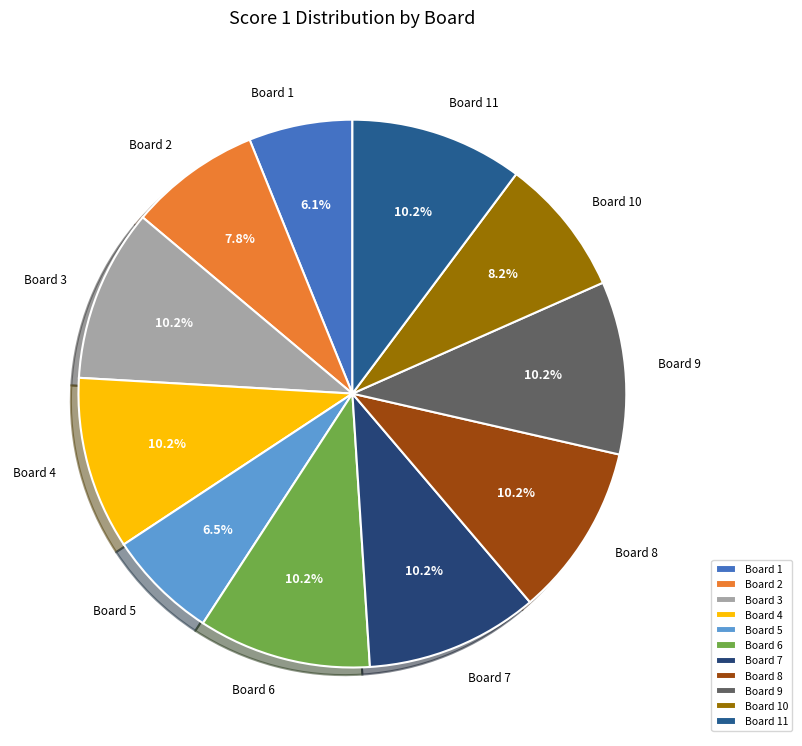

What is the ratio of the value at Board 7 to the value at Board 11?

1.0